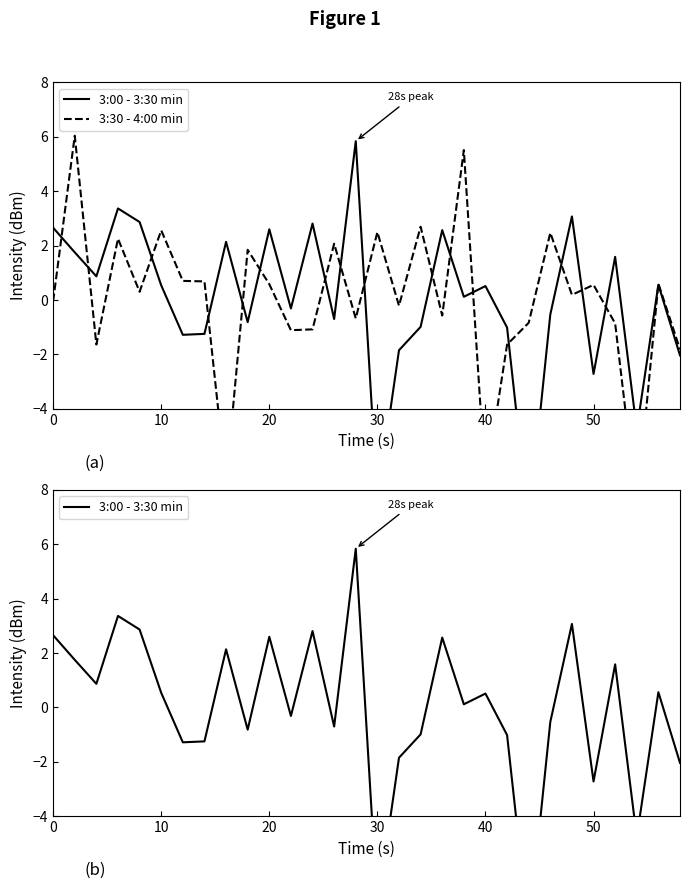

The 3:00 - 3:30 min series shows 1.3 at 20. True or false?

False